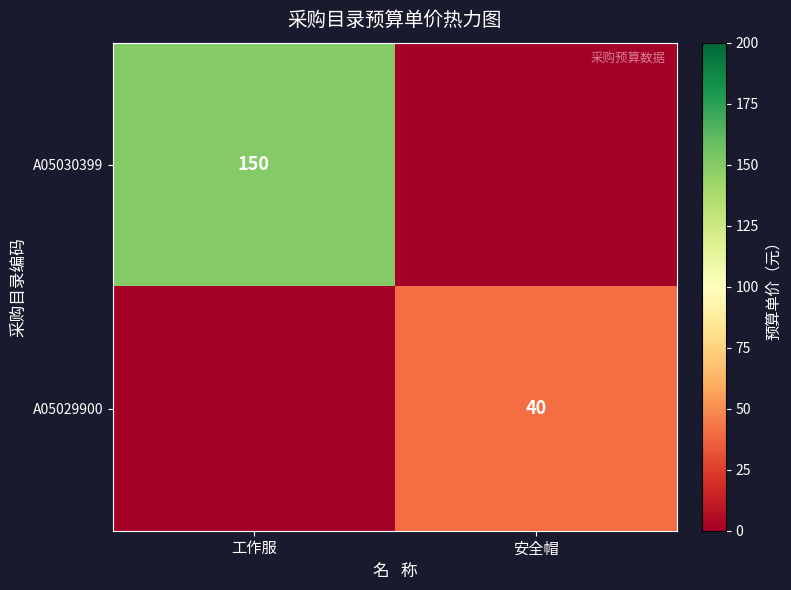

Is it true that A05030399 equals 150 at 工作服?

True